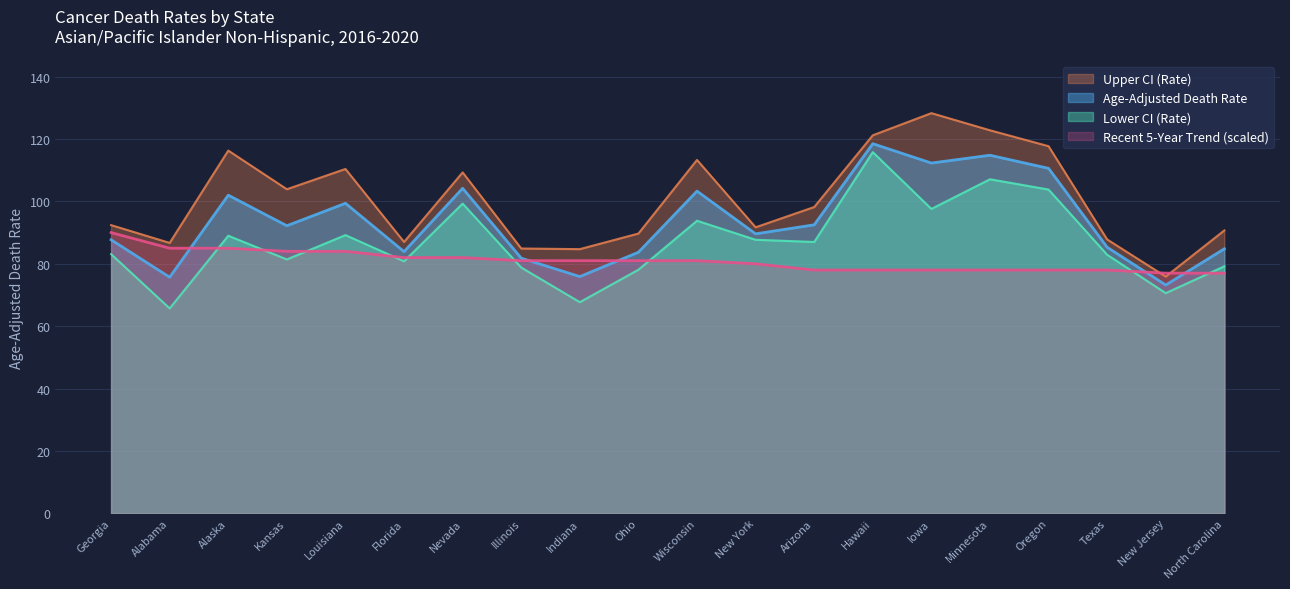

What are all the series names shown in the legend?

Upper CI (Rate), Age-Adjusted Death Rate, Lower CI (Rate), Recent 5-Year Trend (scaled)